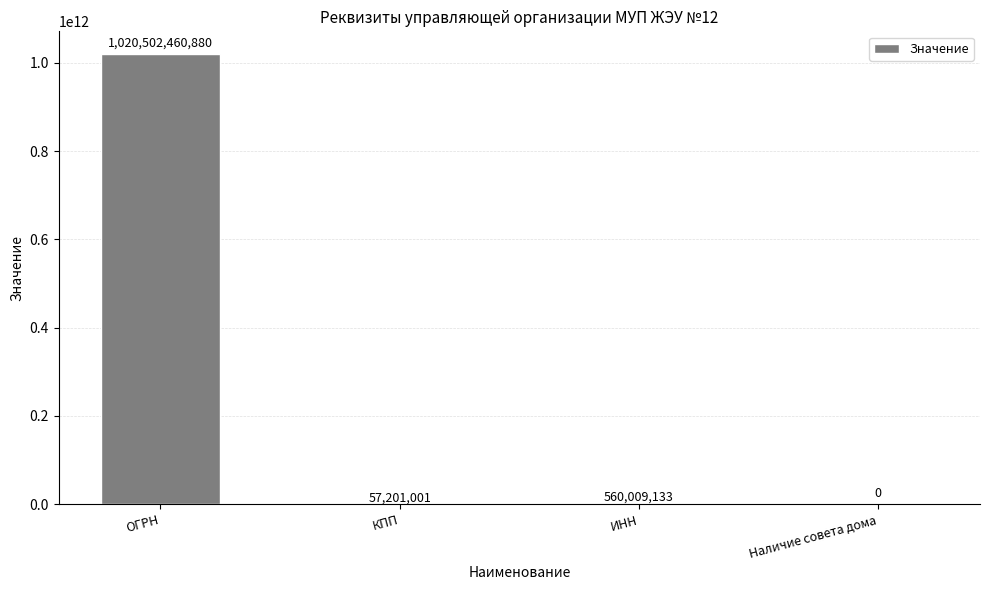

The chart shows a value of 1416754086919 at ОГРН. True or false?

False